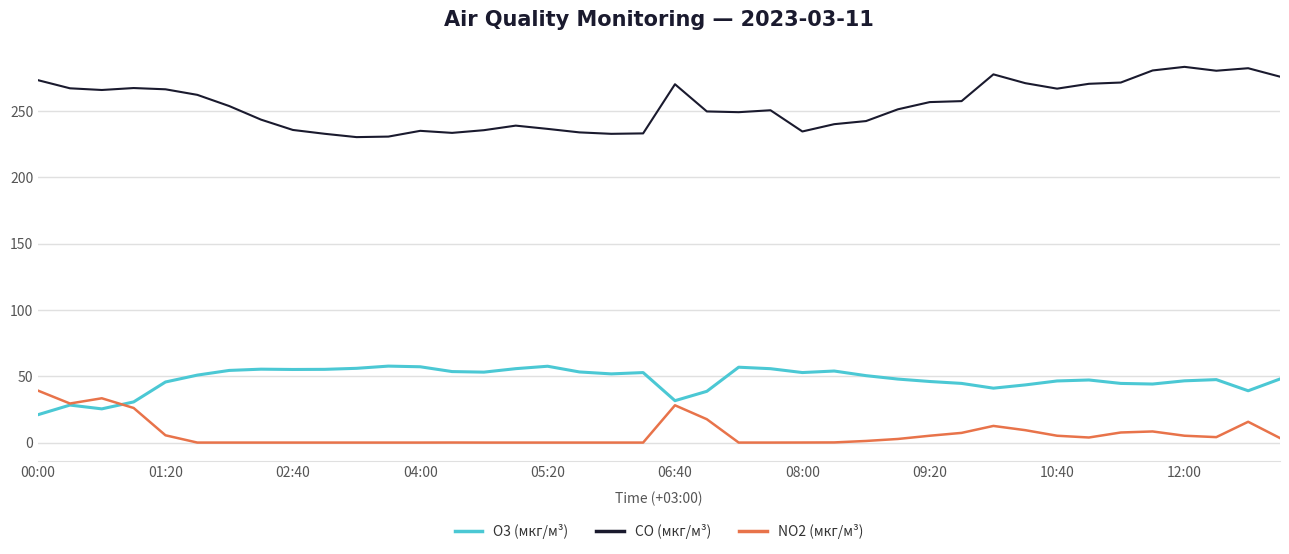

How many lines are shown in the chart?

3